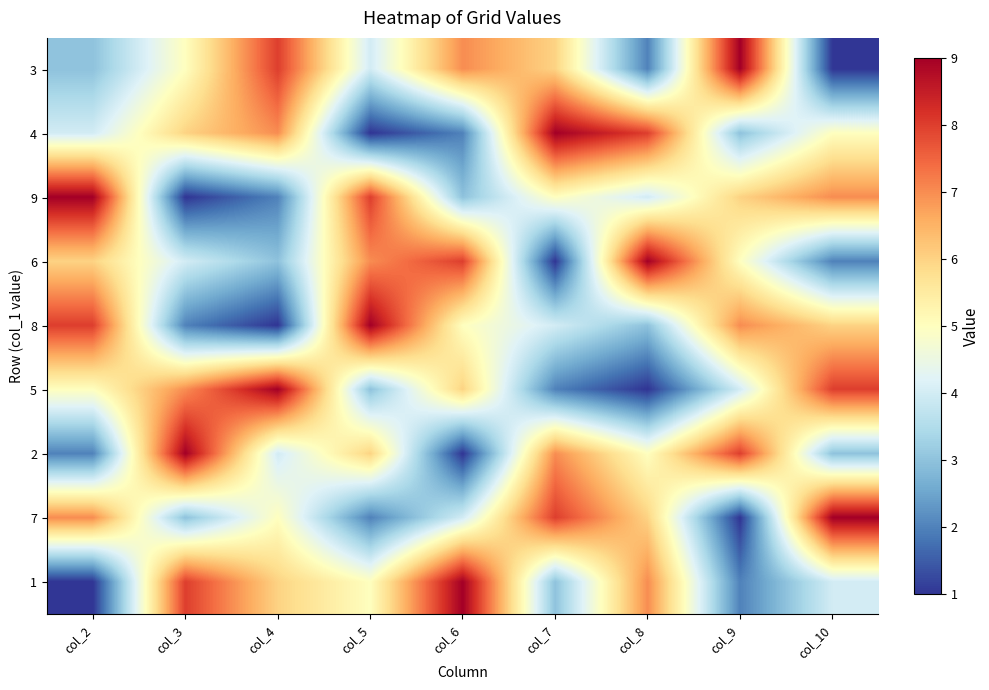

What is the spread (max minus min) of values at col_9?

8